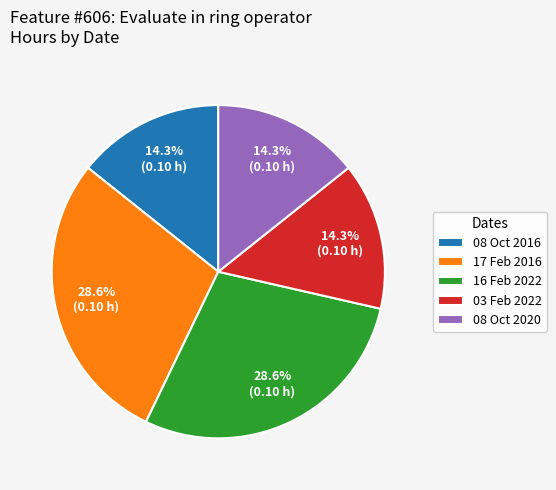

How many slices are in this pie chart?

5